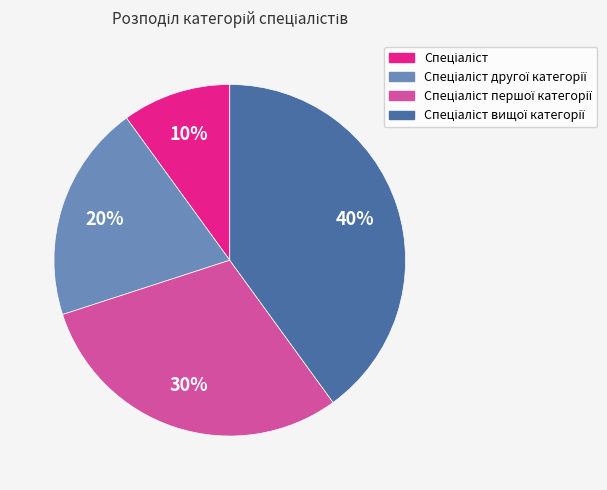

To the nearest percent, what is the difference between the largest and smallest slice percentages?

30%